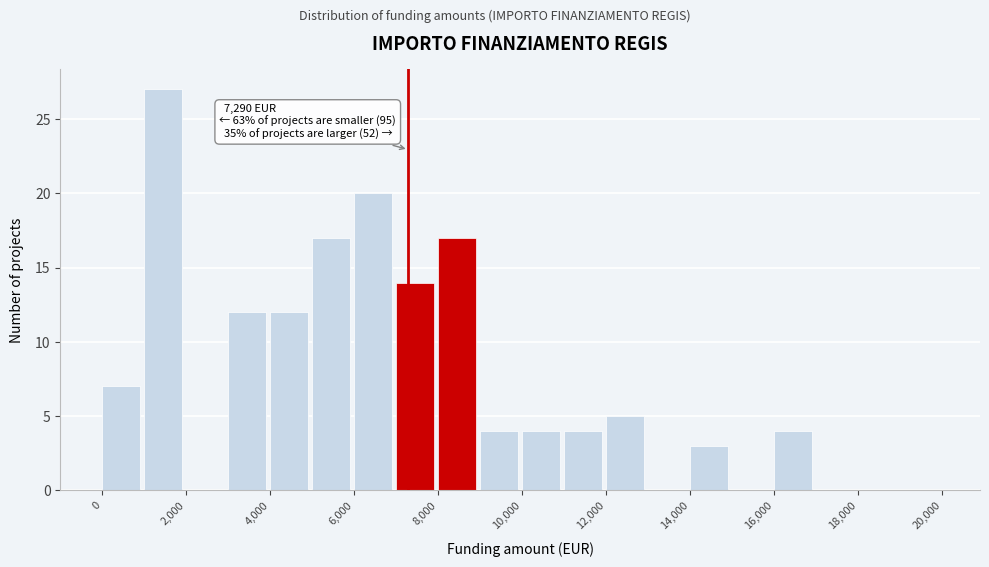

Which range on the x-axis has the tallest bar?

1000 to 2000